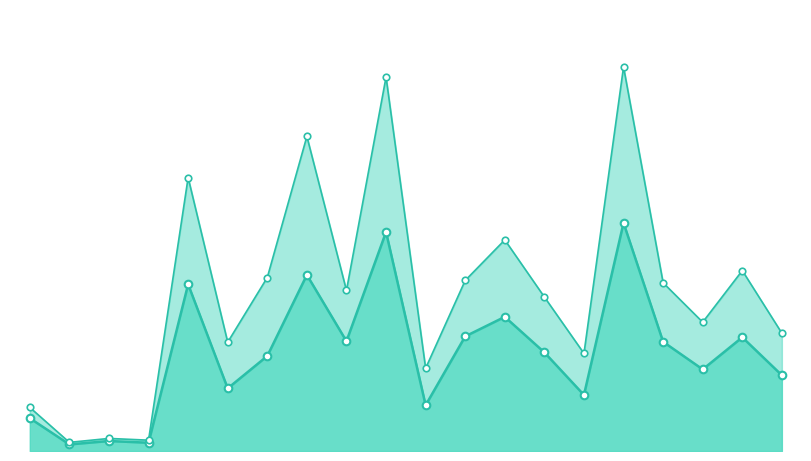

Which series contains the highest Y value?

Lebendgeborene